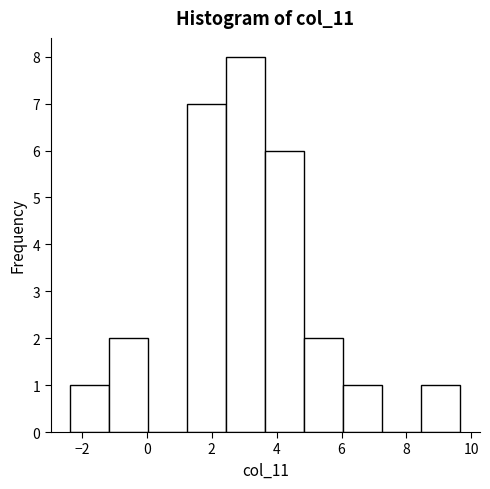

Which range on the x-axis has the tallest bar?

2.4 to 3.6